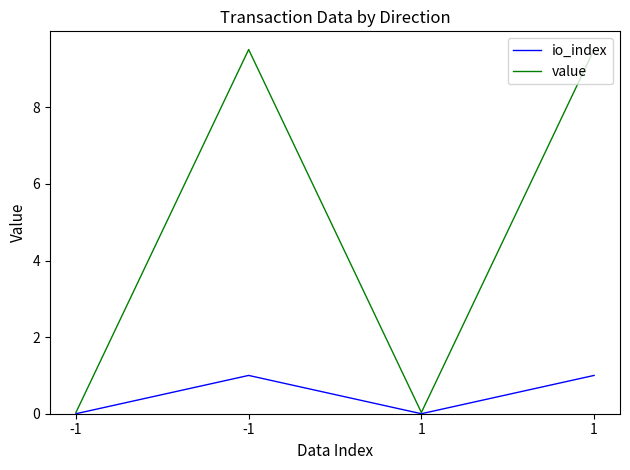

What is the difference between the maximum and minimum values in the io_index series?

1.0